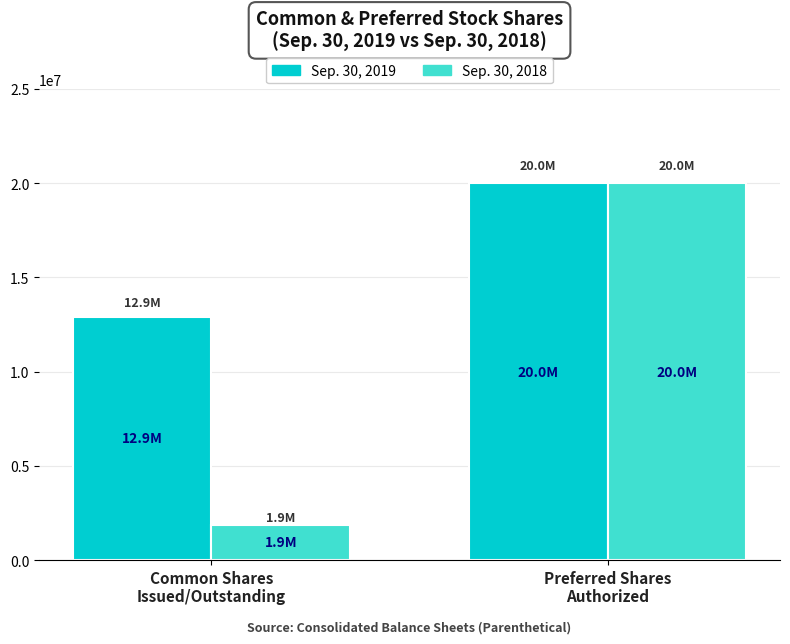

List the series in order of their overall mean, highest first.

Sep. 30, 2019, Sep. 30, 2018